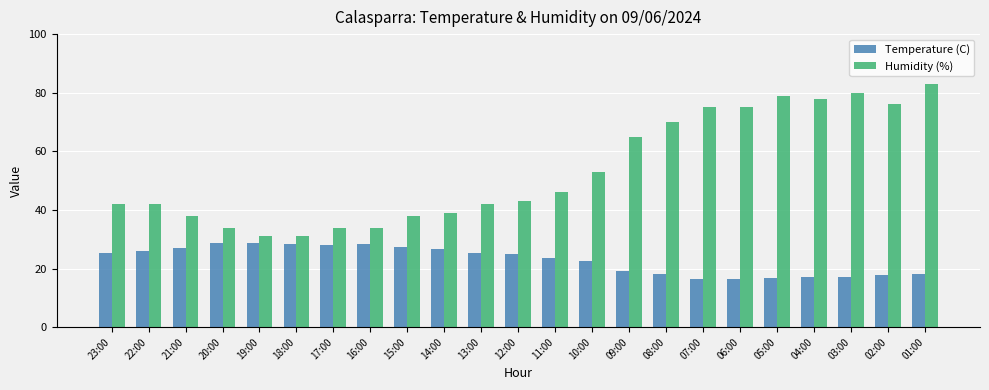

Rank the series by their average value, from highest to lowest.

Humidity (%), Temperature (C)